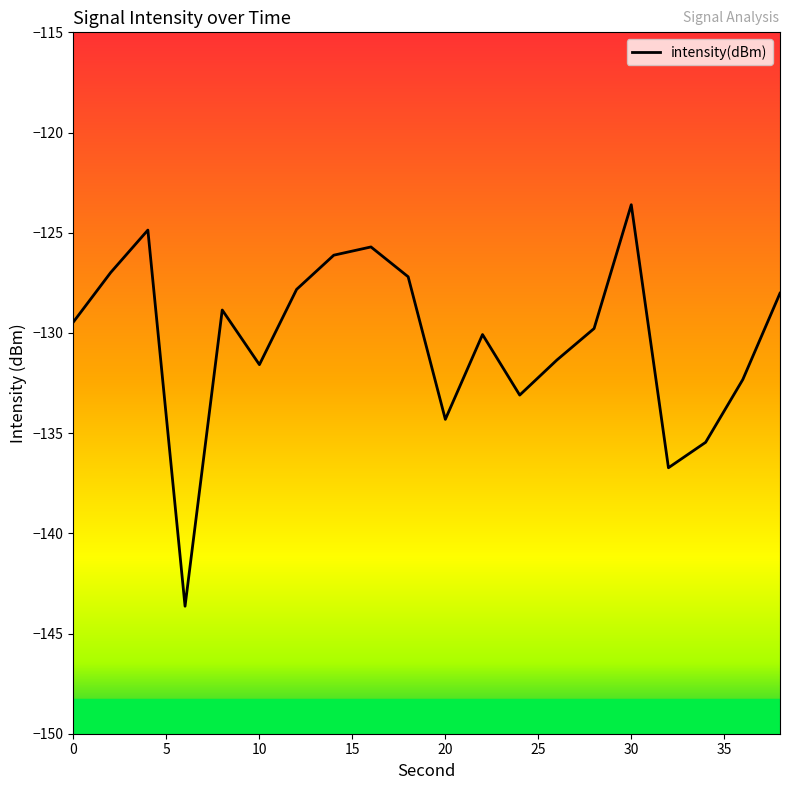

What is the difference between the maximum and minimum values?

20.0